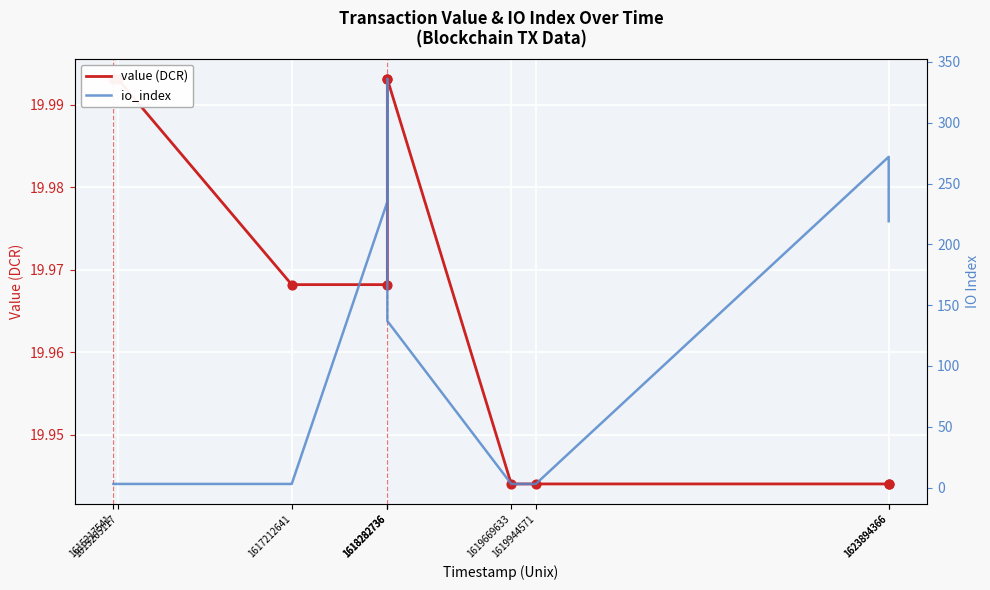

Which series has the largest total across all categories?

io_index